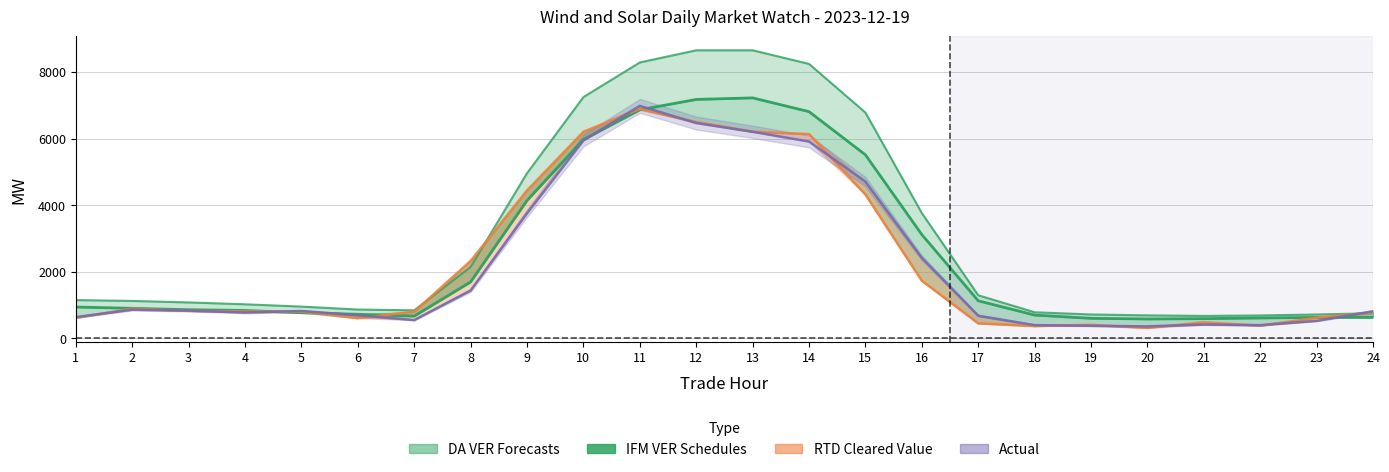

What is the approximate value of IFM VER Schedules at 24?

625.3